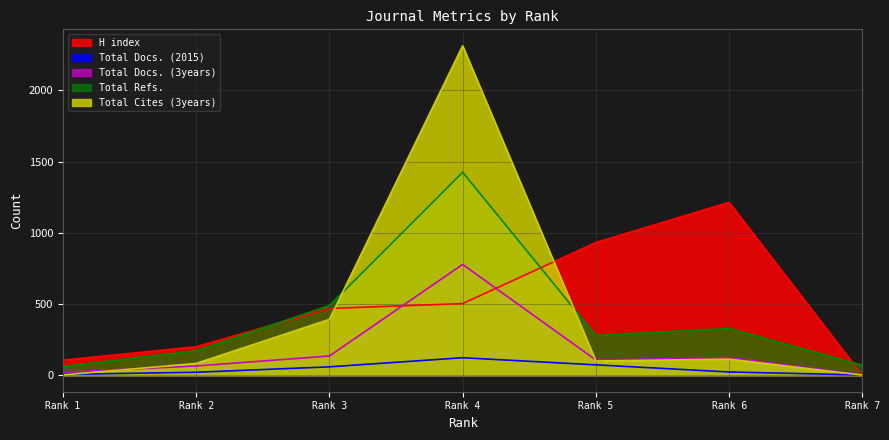

True or false: H index has a value of 389 at Rank 6.

False